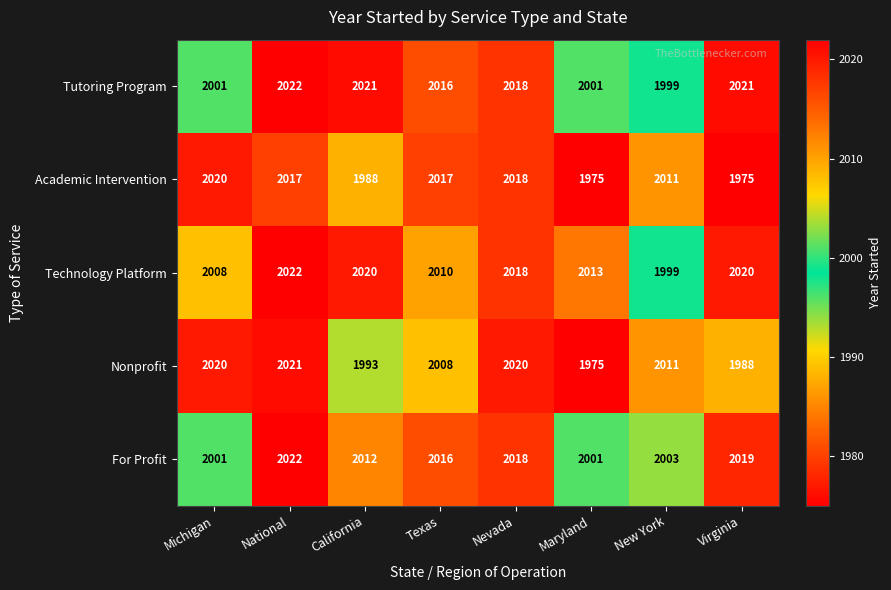

What is the difference between the highest and lowest values at Maryland?

38